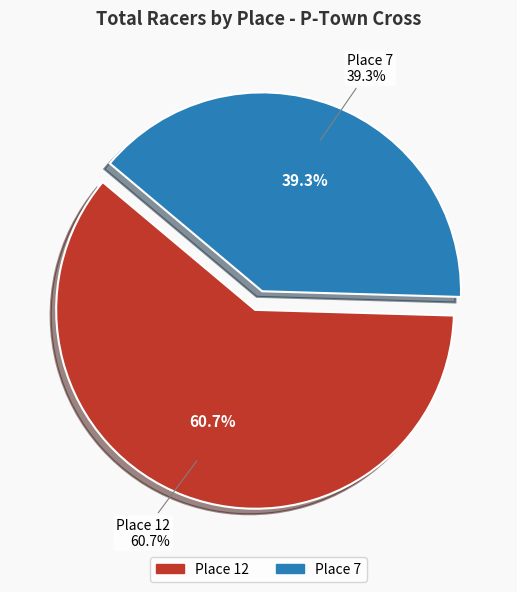

Which has a higher value, Place 7 (24 racers) or Place 12 (37 racers)?

Place 12 (37 racers)